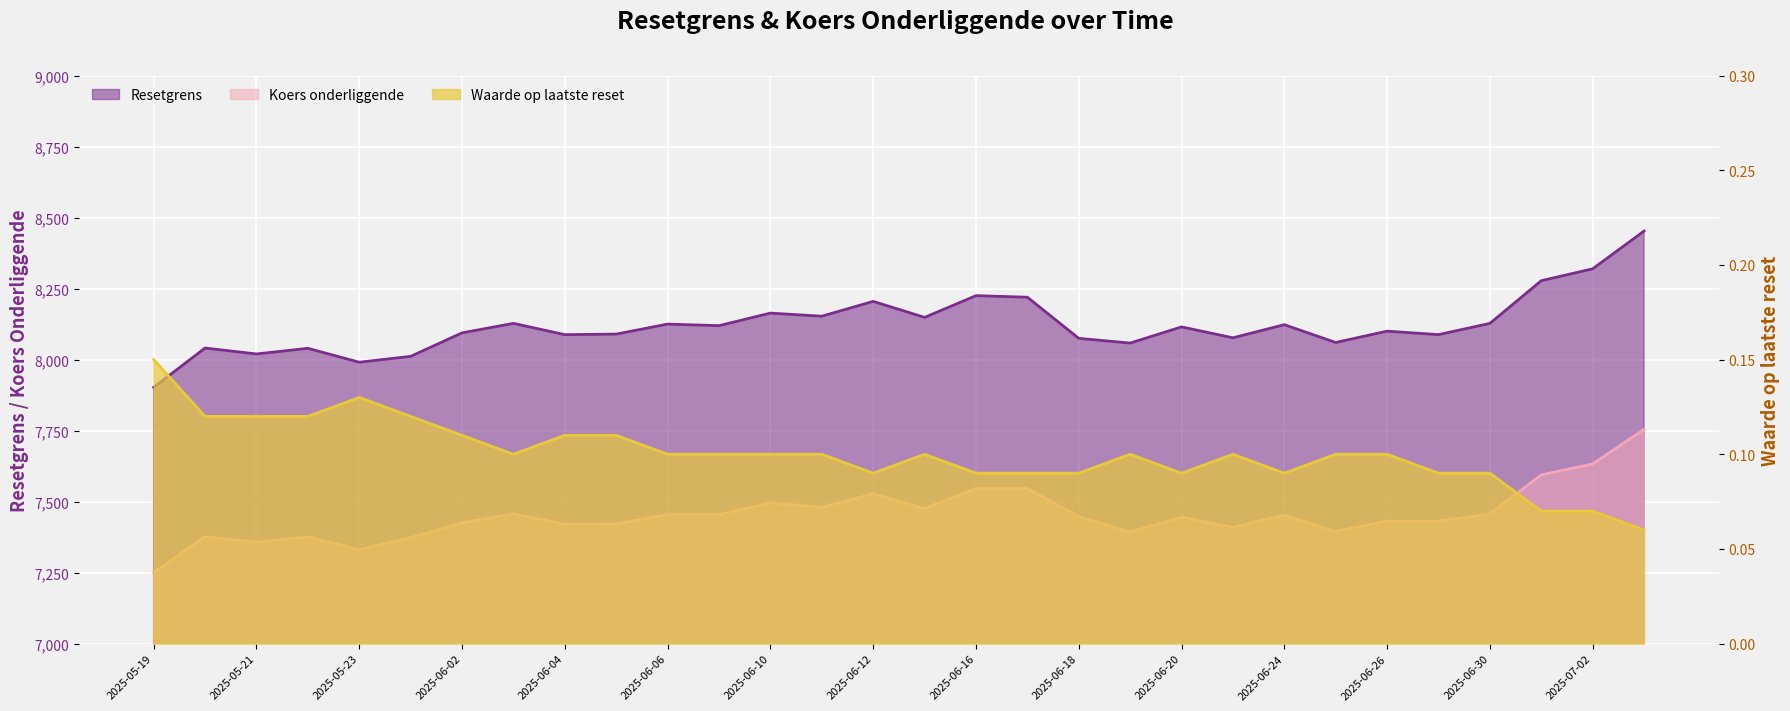

Between 2025-06-30 and 2025-07-03, which series saw the biggest shift?

Resetgrens